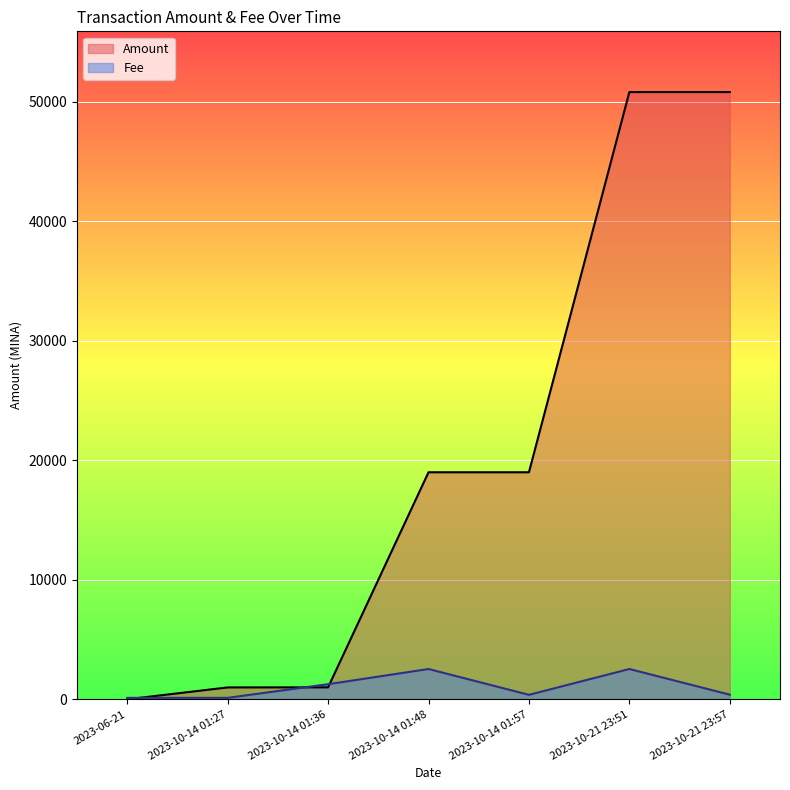

Which series has the widest spread of values?

Amount